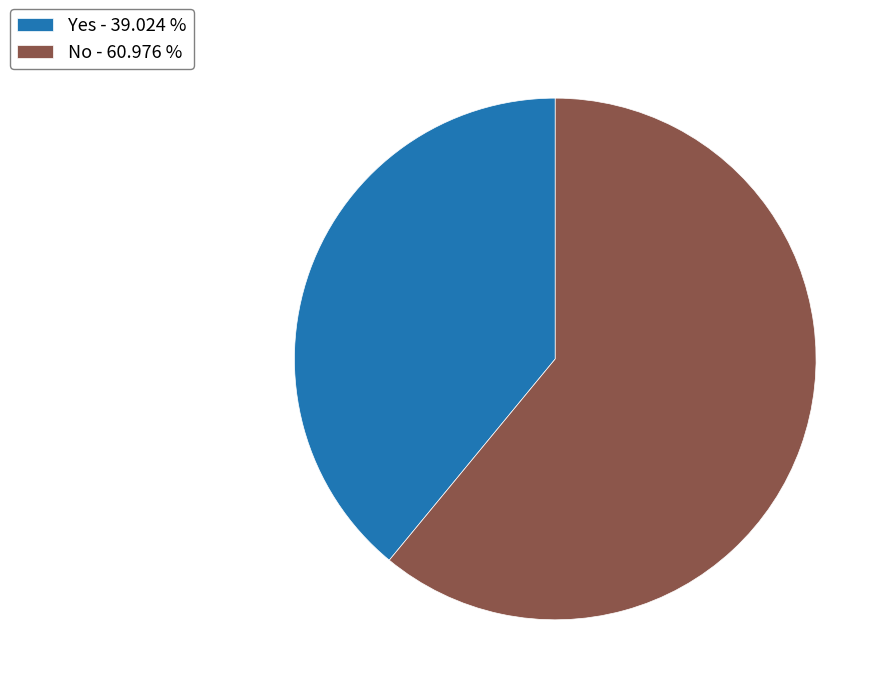

Is there a majority slice in this chart?

Yes